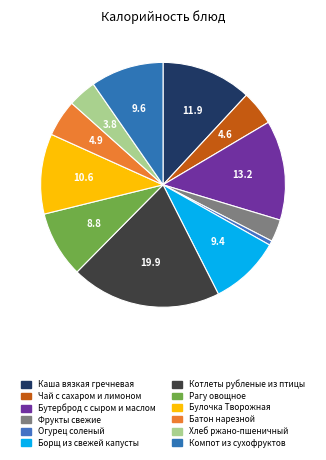

How many slices are in this pie chart?

12